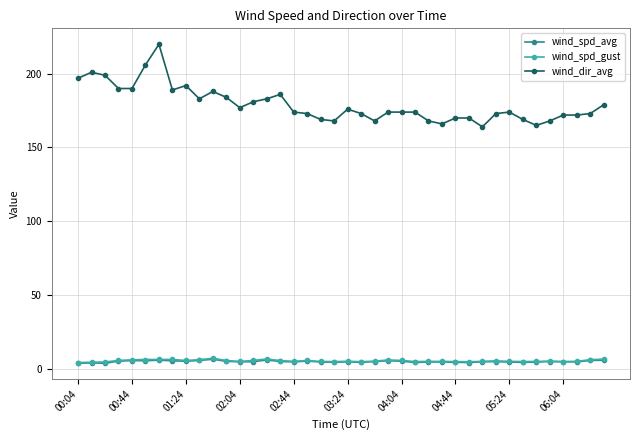

What is the maximum value shown in the chart?

220.0